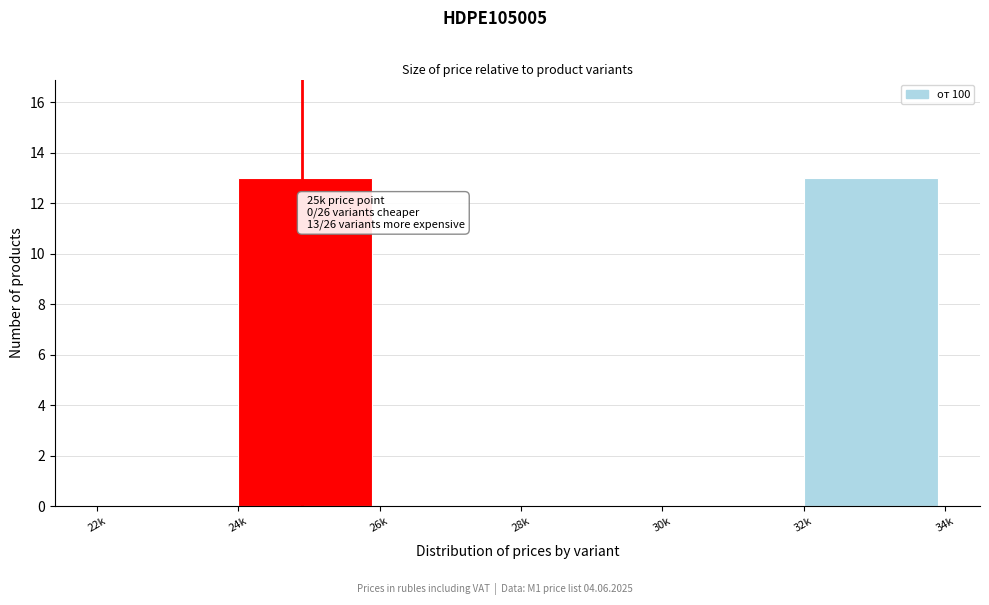

Reading left to right, extract all data points from this chart.

22k=0	24k=13	26k=0	28k=0	30k=0	32k=13